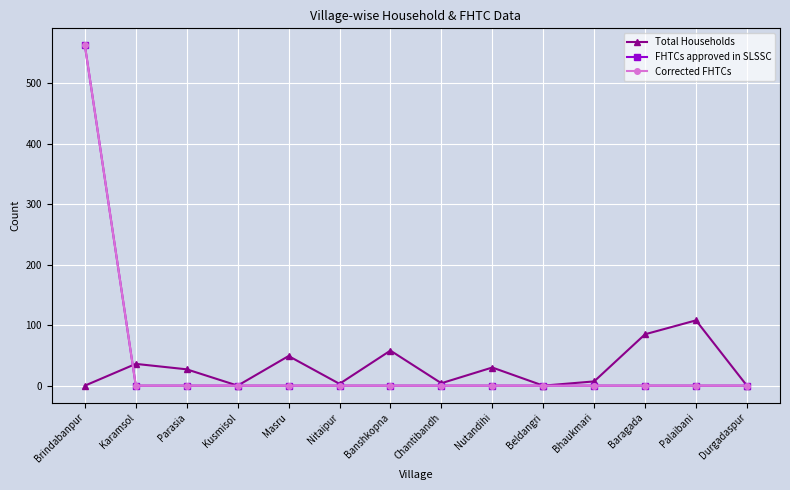

Is this an area chart (filled region under the line)?

No